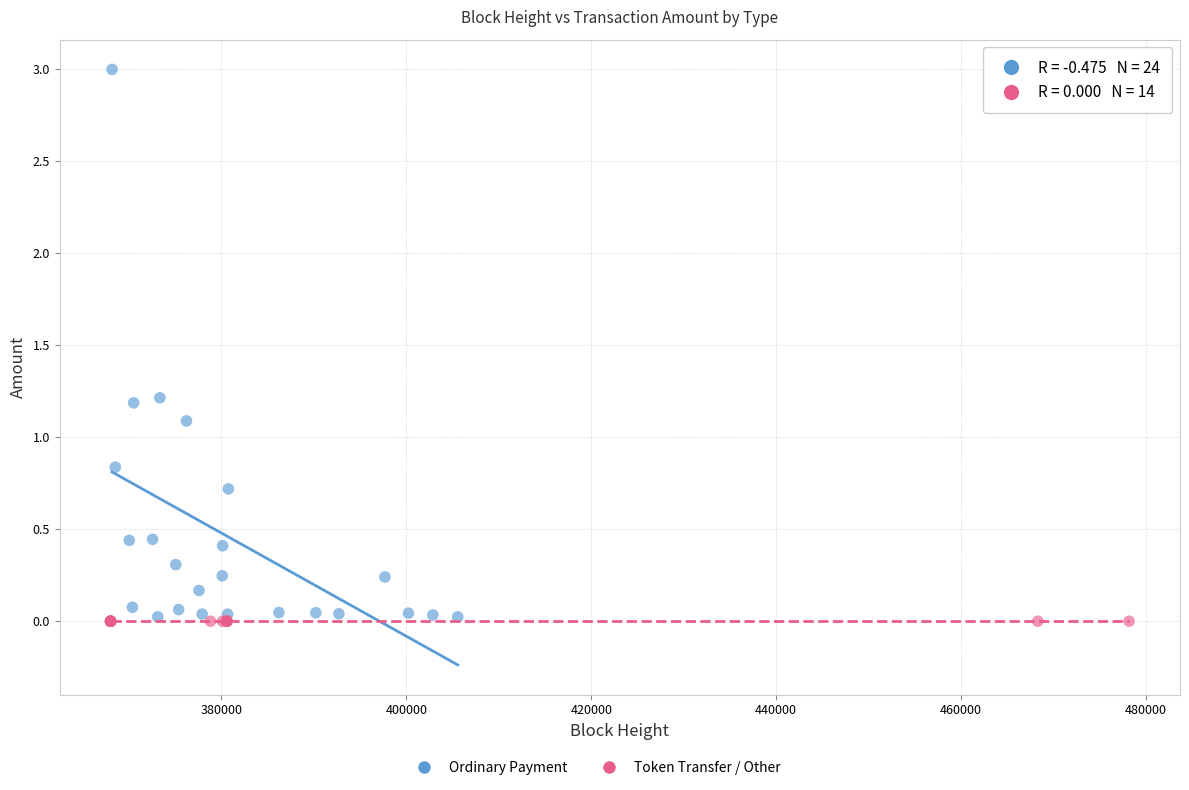

Which series reaches the maximum Y coordinate?

Ordinary Payment